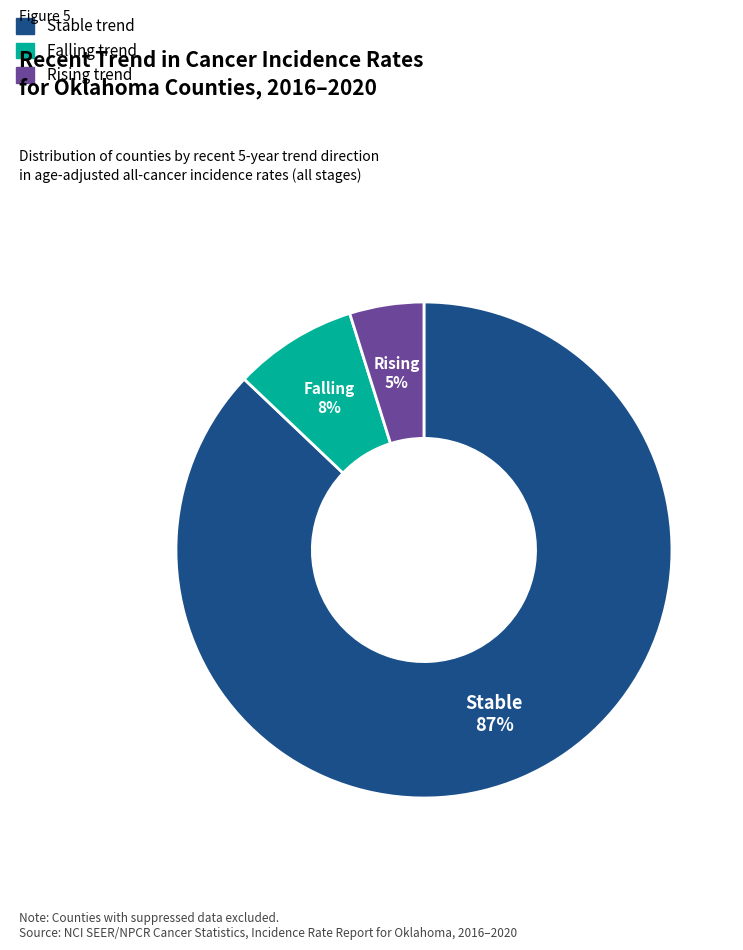

Does any single category account for the majority?

Yes